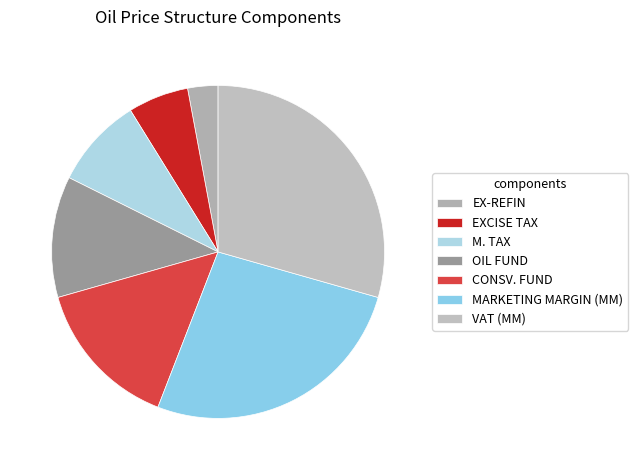

How many slices are in this pie chart?

7